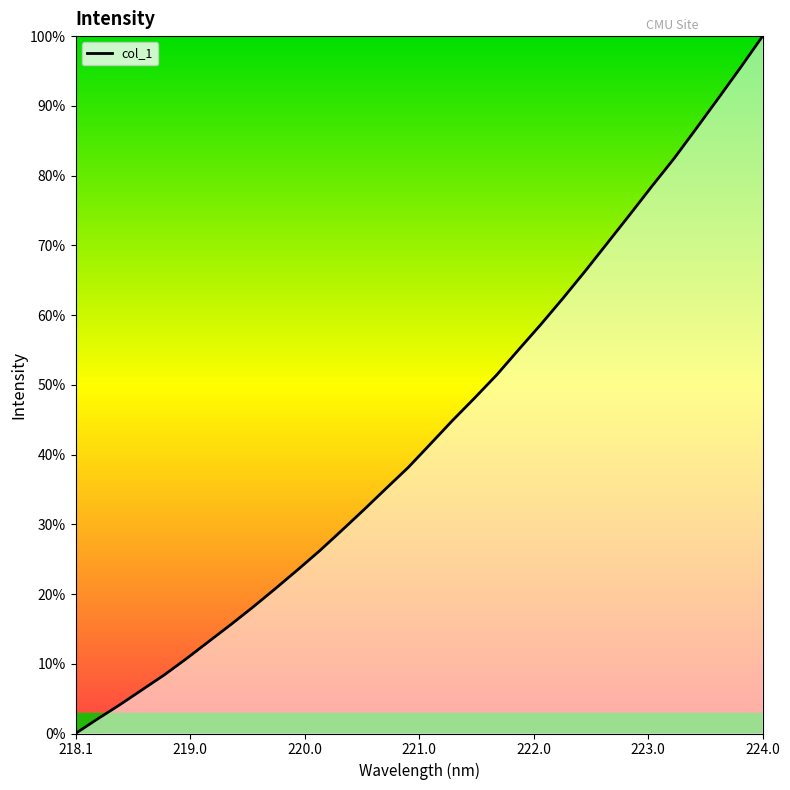

What is the greatest value displayed?

100.0